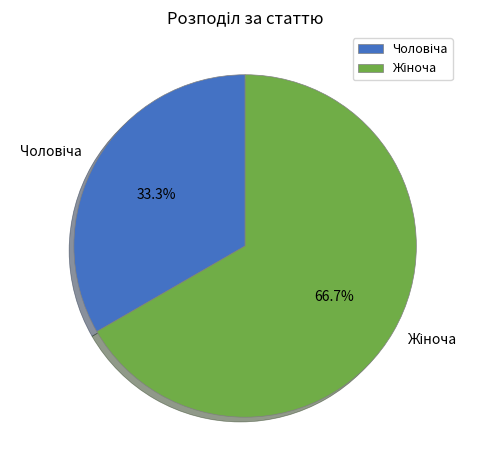

Does any single category account for the majority?

Yes